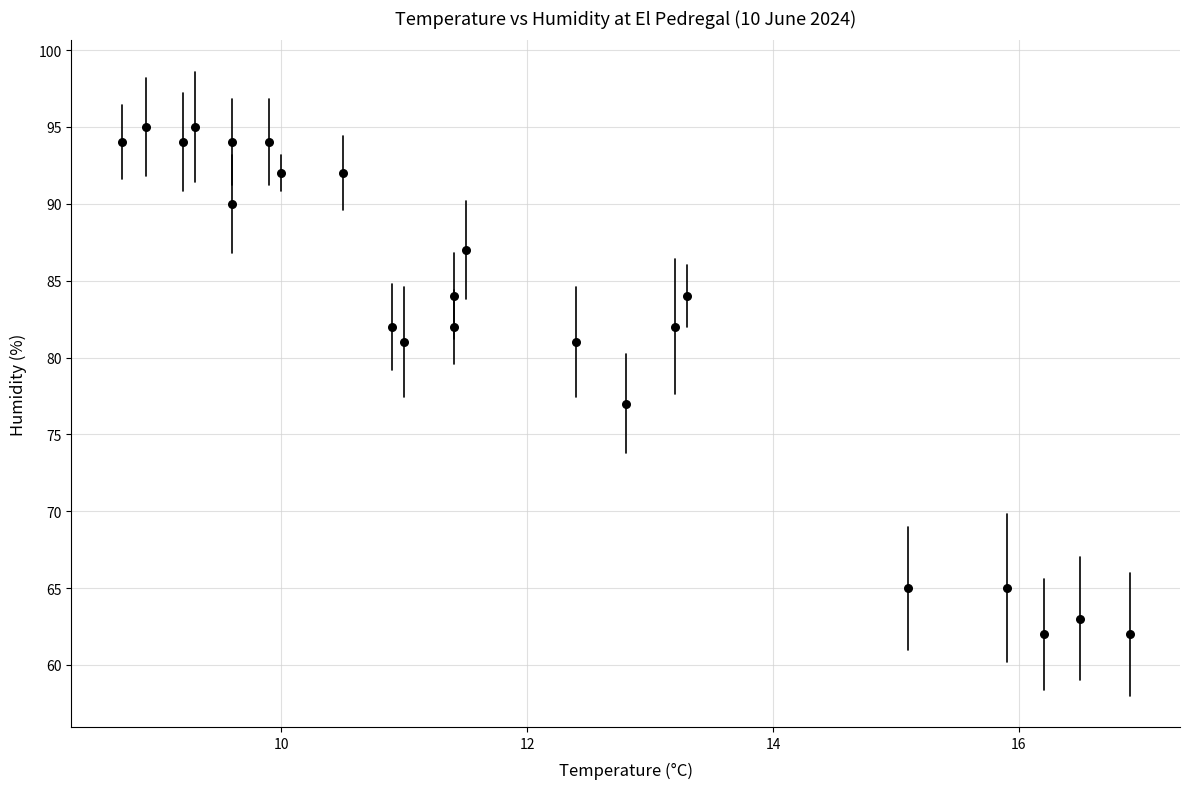

What Y value in the scatter plot is closest to 78?

77